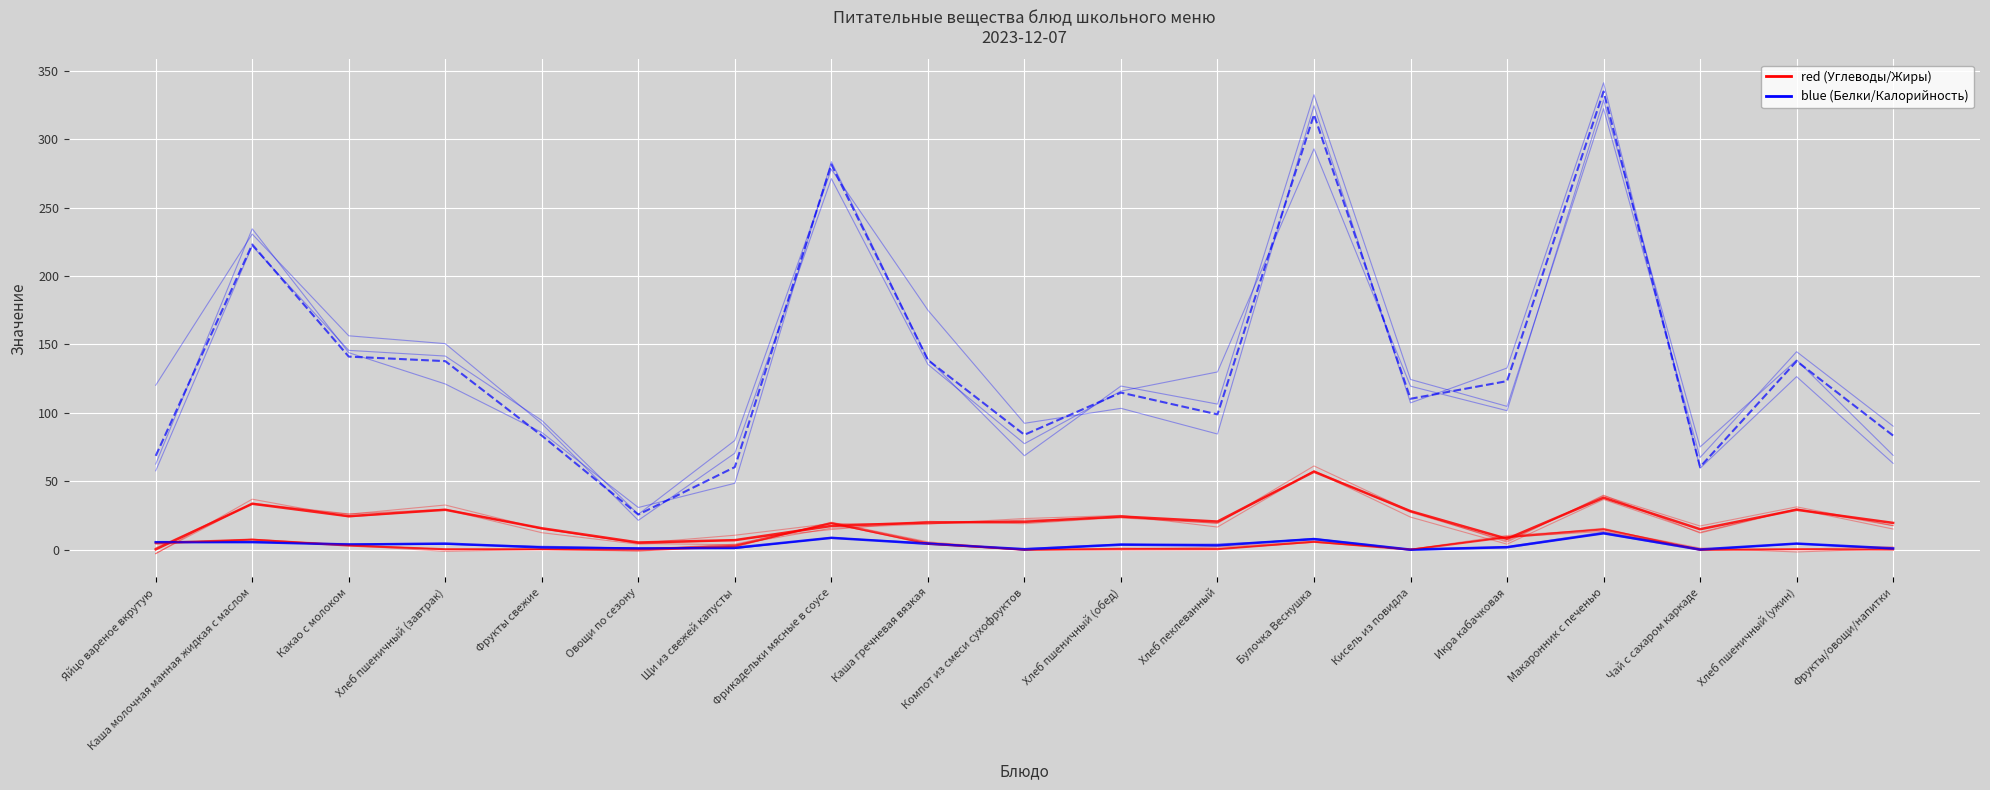

The value of blue (Белки) at Хлеб пеклеванный is 3.2. True or false?

True